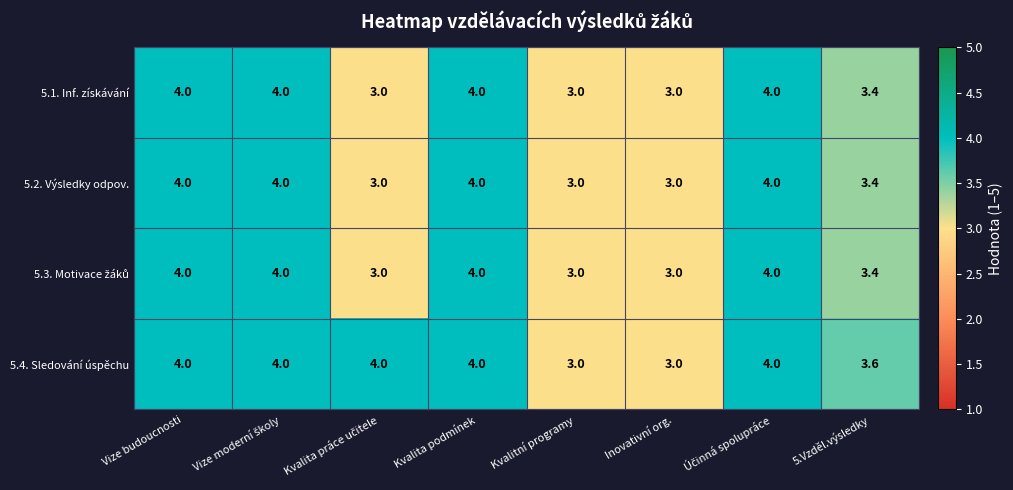

Is it true that 5.1. Inf. získávání equals 4.0 at Vize budoucnosti?

True